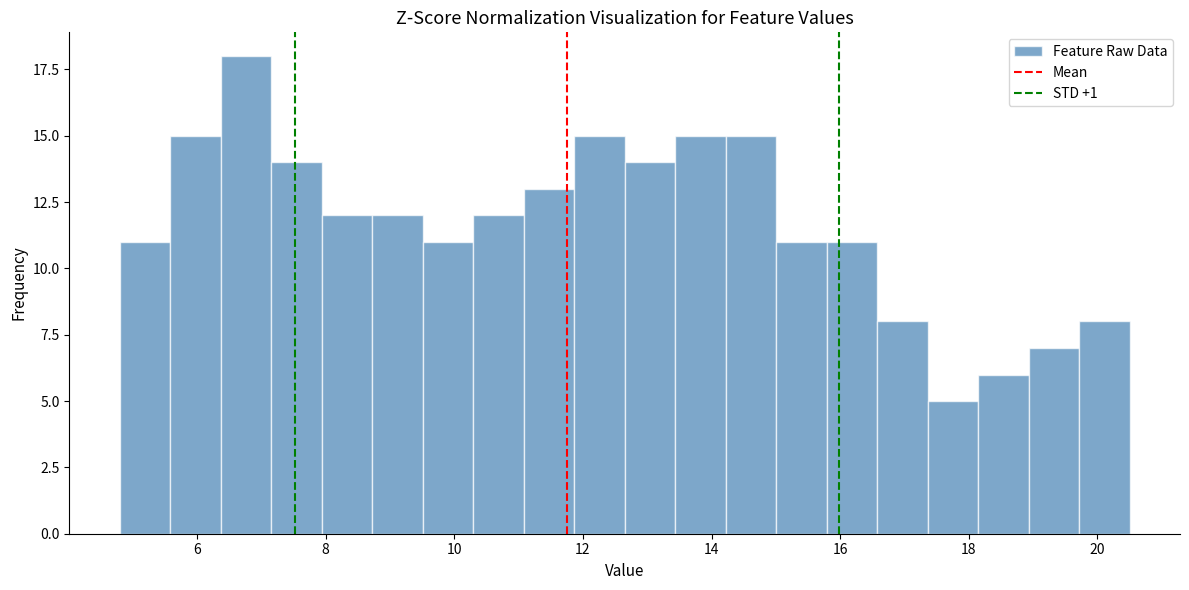

Around what value on the x-axis is the tallest bar? Give the approximate position of its centre, as read against the axis.

6.8